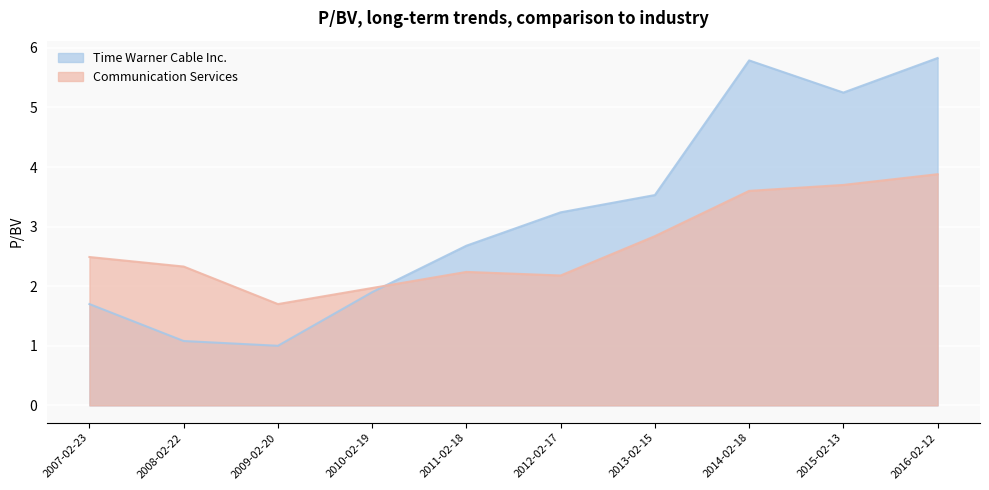

What position from the left is 2008-02-22?

2